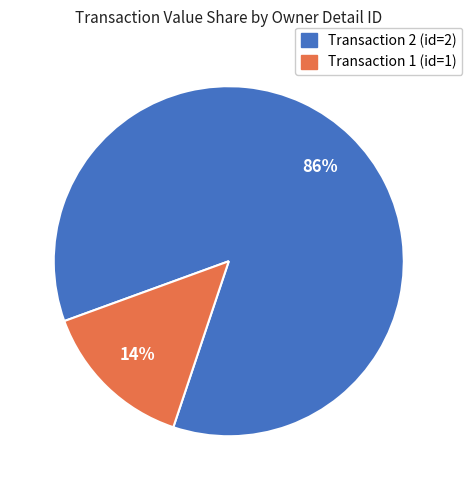

To the nearest percent, what is the average slice percentage?

50%